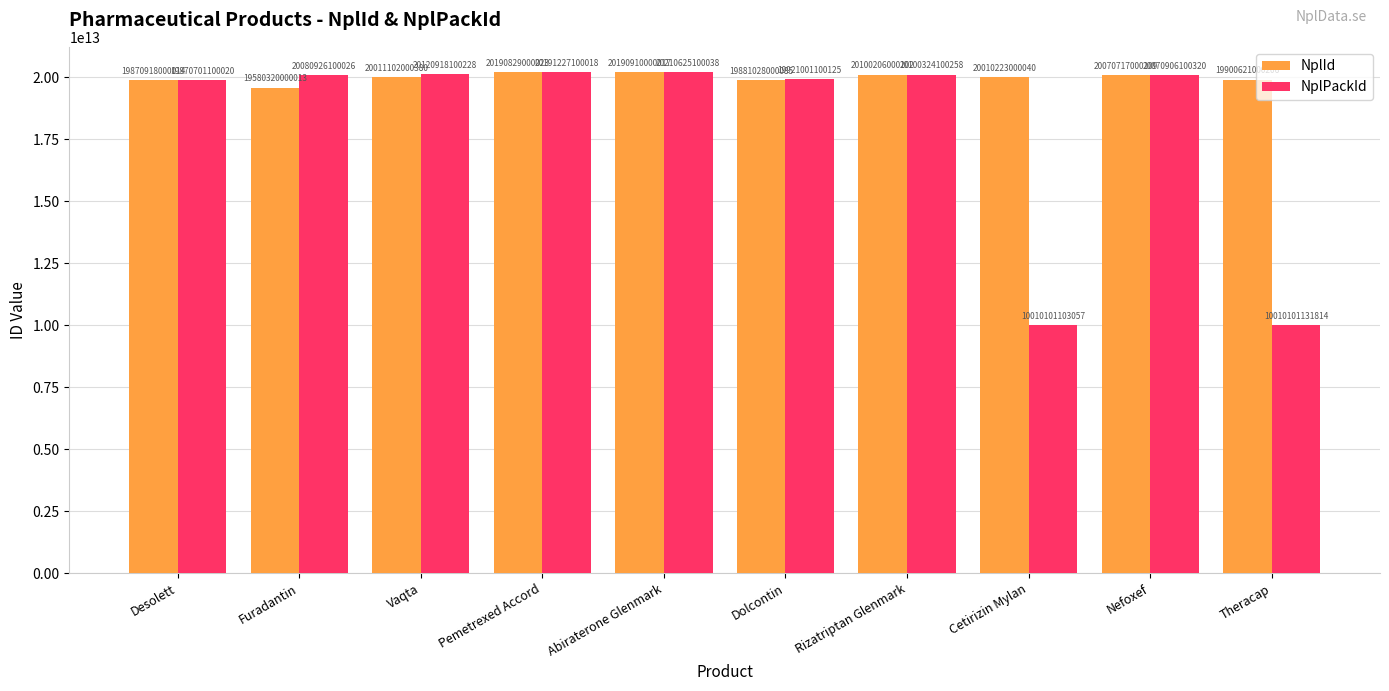

At which label does NplPackId reach its minimum?

Cetirizin Mylan